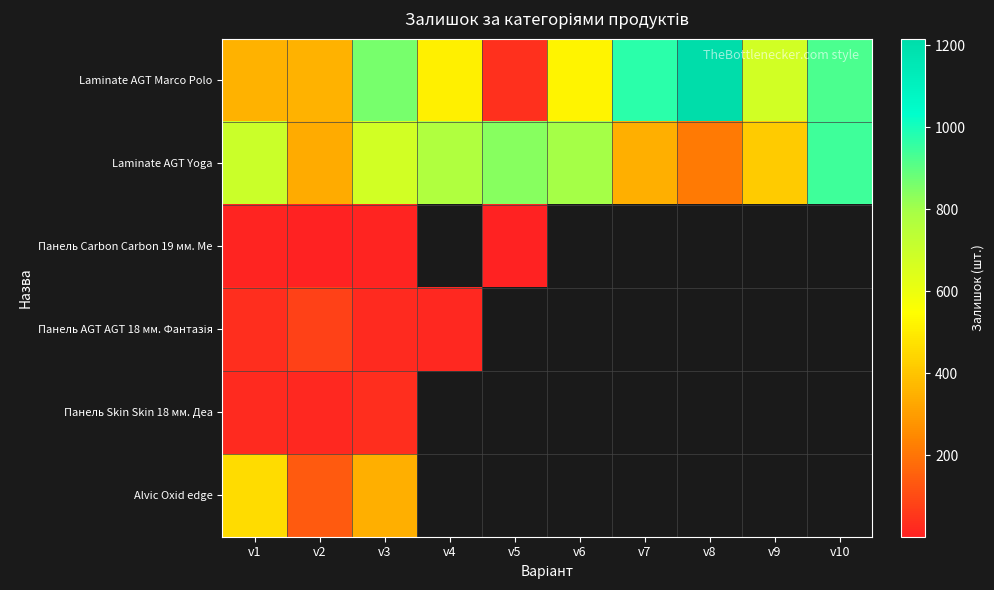

Which has a higher value, v6 or v3?

v3